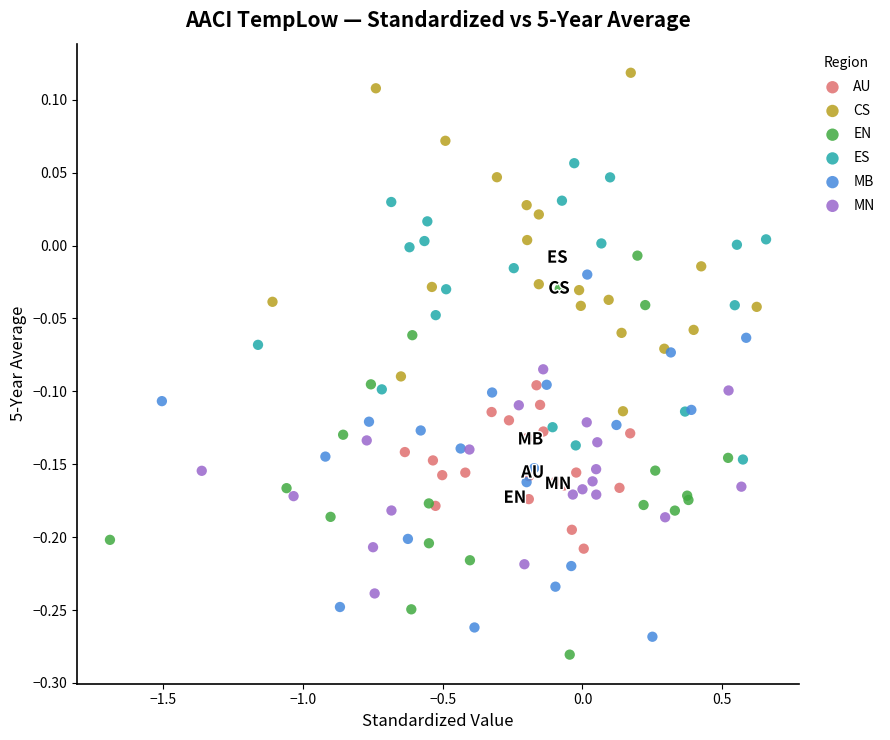

Which series contains the highest Y value?

CS